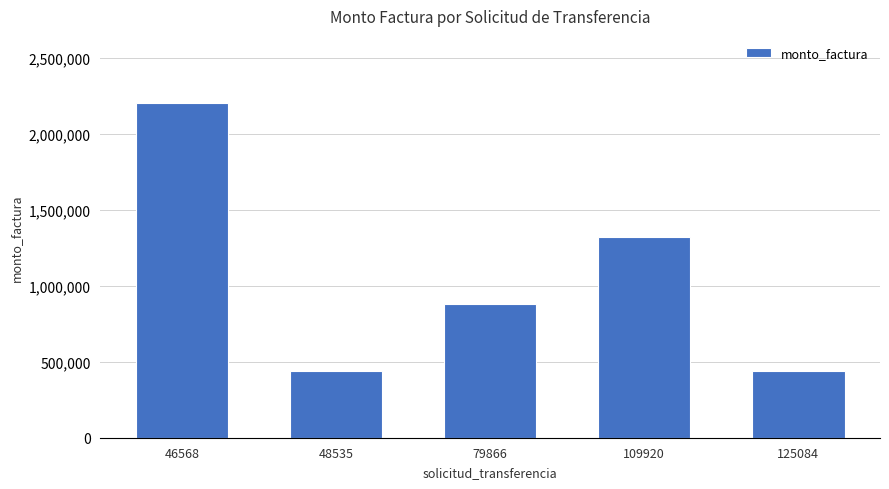

Where does the data first go above 882000?

46568